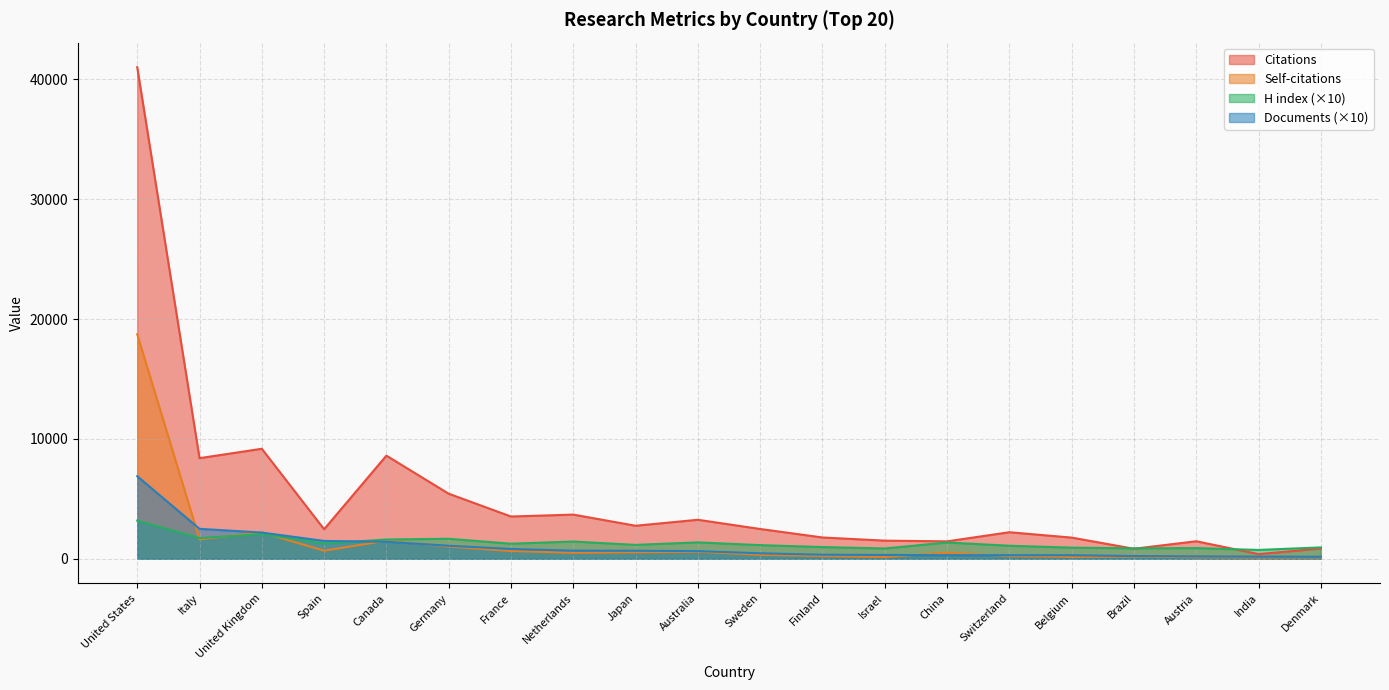

What is the sum of the H index values at Austria and Italy?

2620